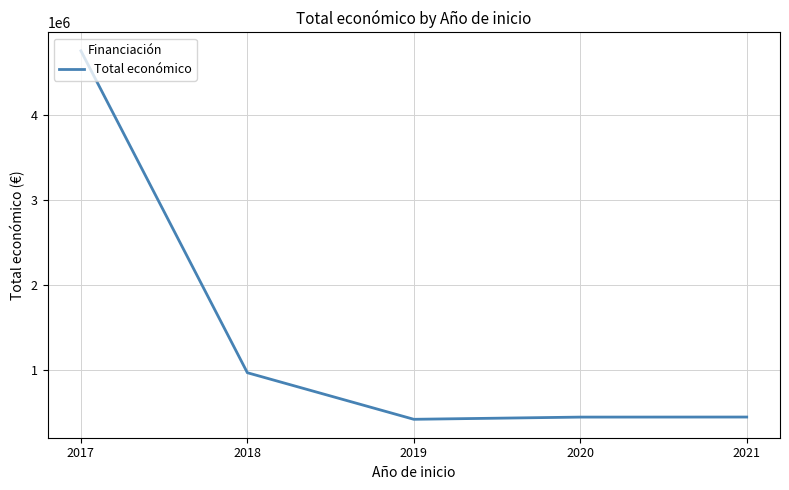

The chart shows a value of 1654656.7 at 2017. True or false?

False